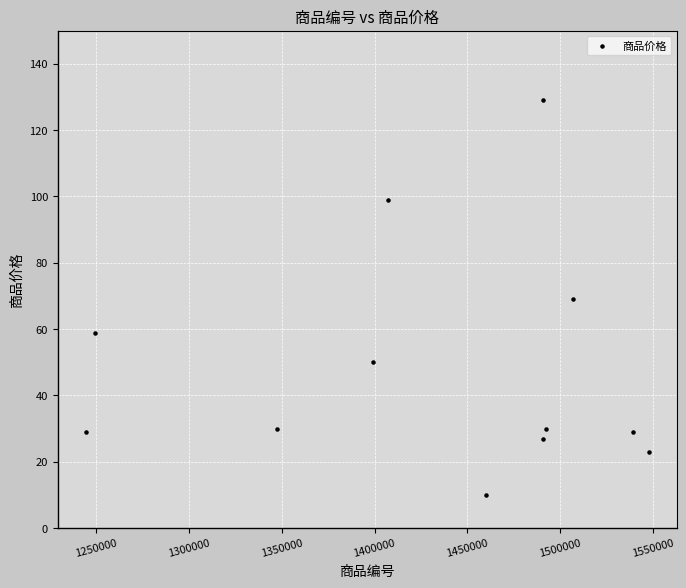

What is the average Y value?

48.6